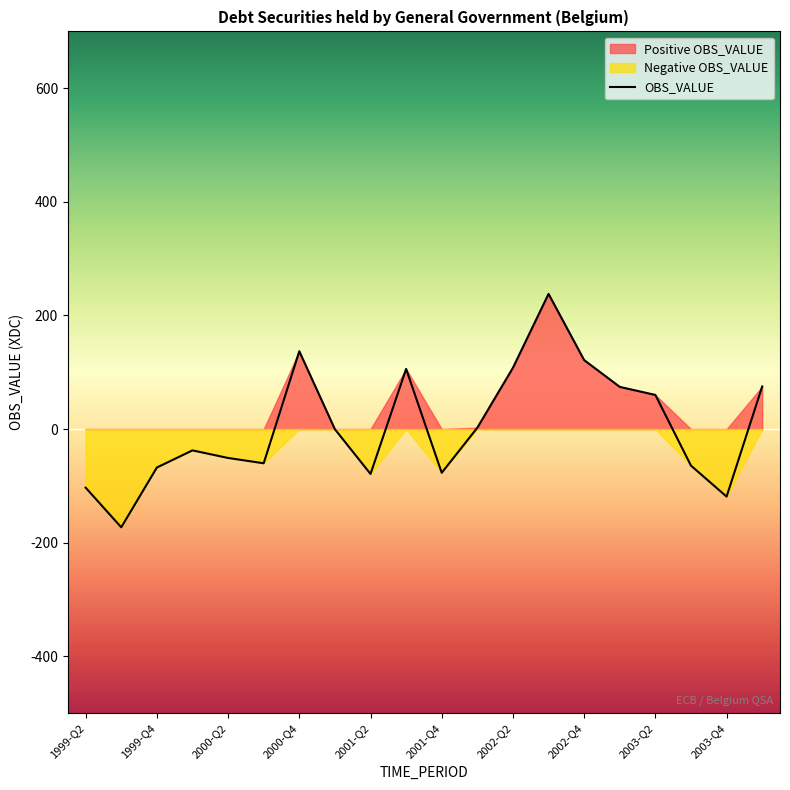

What is the average value?

4.5